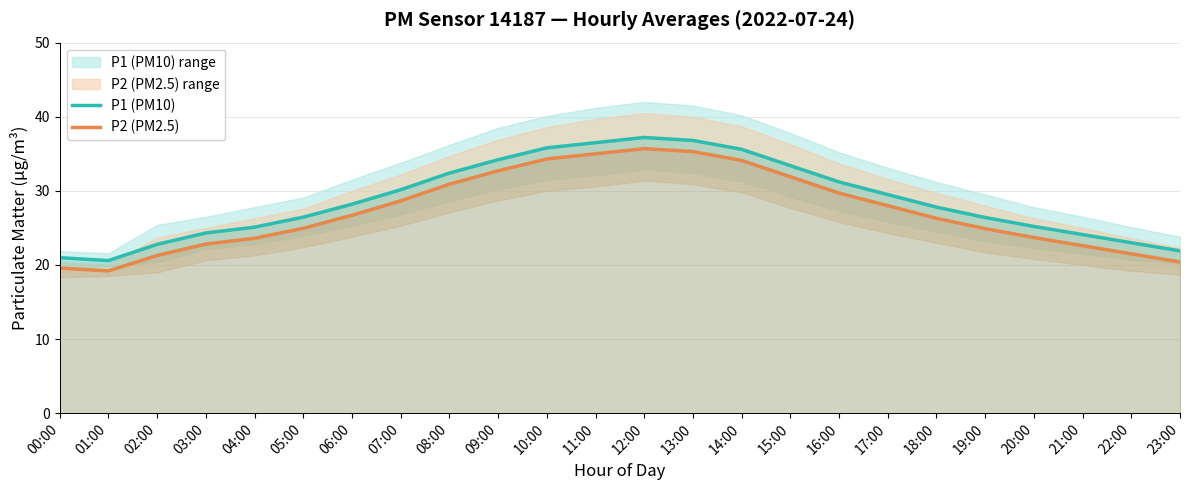

Reading right to left, transcribe all the data shown in this chart.

P1 (PM10): 21.9	23.0	24.1	25.2	26.4	27.8	29.5	31.2	33.4	35.6	36.8	37.2	36.5	35.8	34.2	32.4	30.1	28.2	26.4	25.1	24.3	22.8	20.6	21.0
P2 (PM2.5): 20.4	21.5	22.6	23.7	24.9	26.3	28.0	29.7	31.9	34.1	35.3	35.7	35.0	34.3	32.7	30.9	28.6	26.7	24.9	23.6	22.8	21.3	19.2	19.6